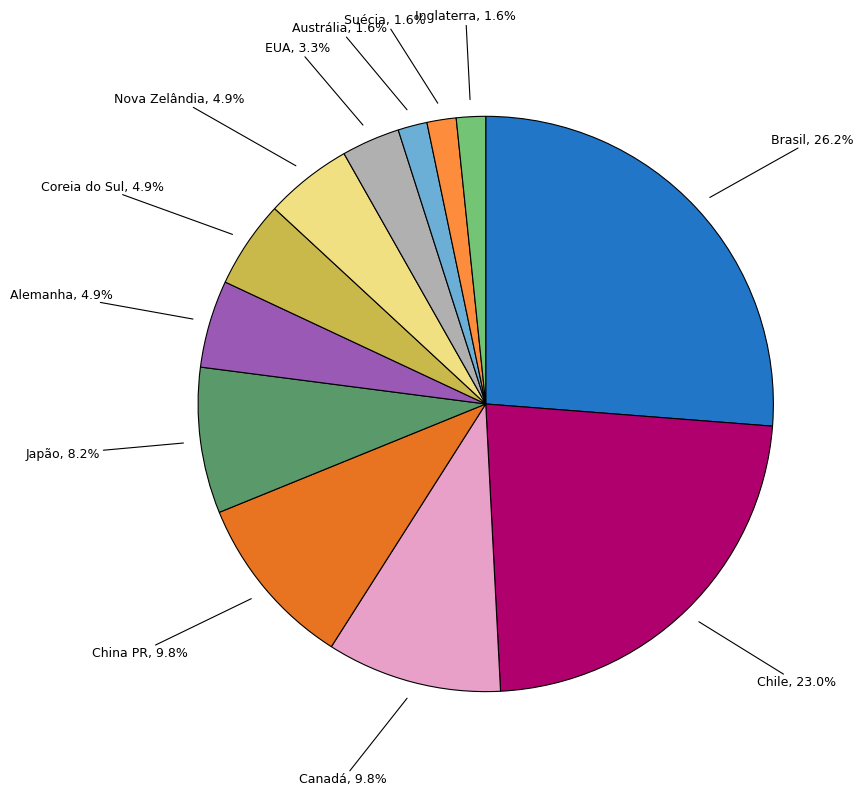

Is there any slice that represents more than half of the pie?

No